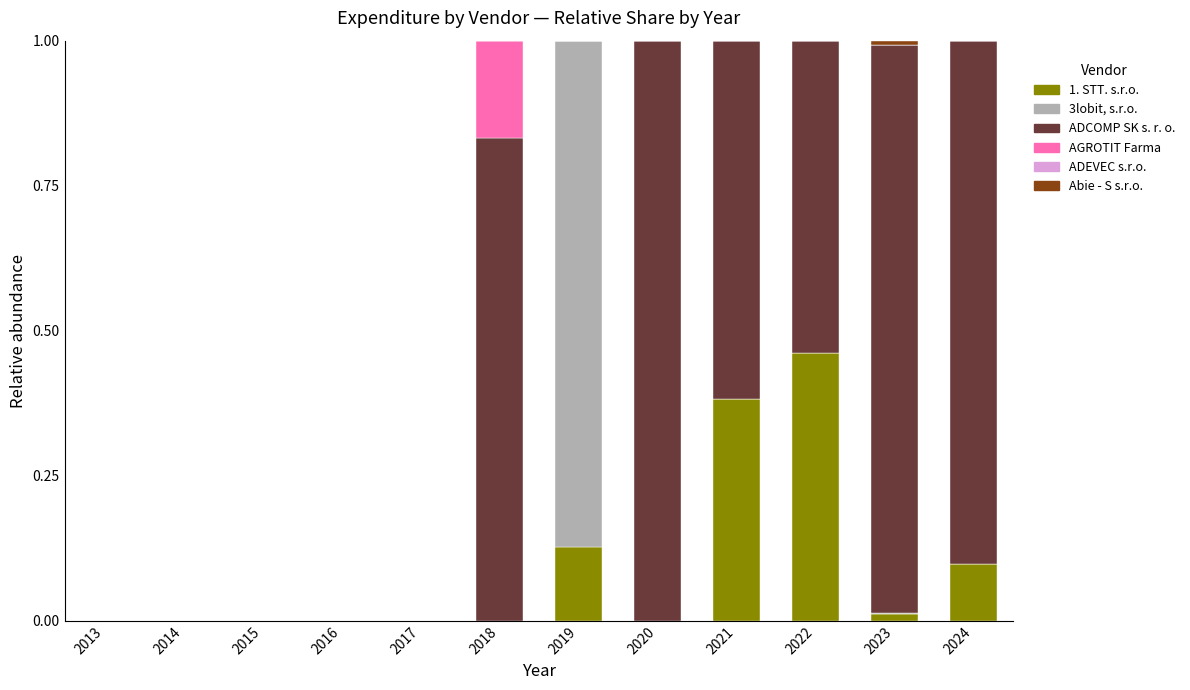

True or false: 1. STT. s.r.o. has a value of 0.2 at 2022.

False